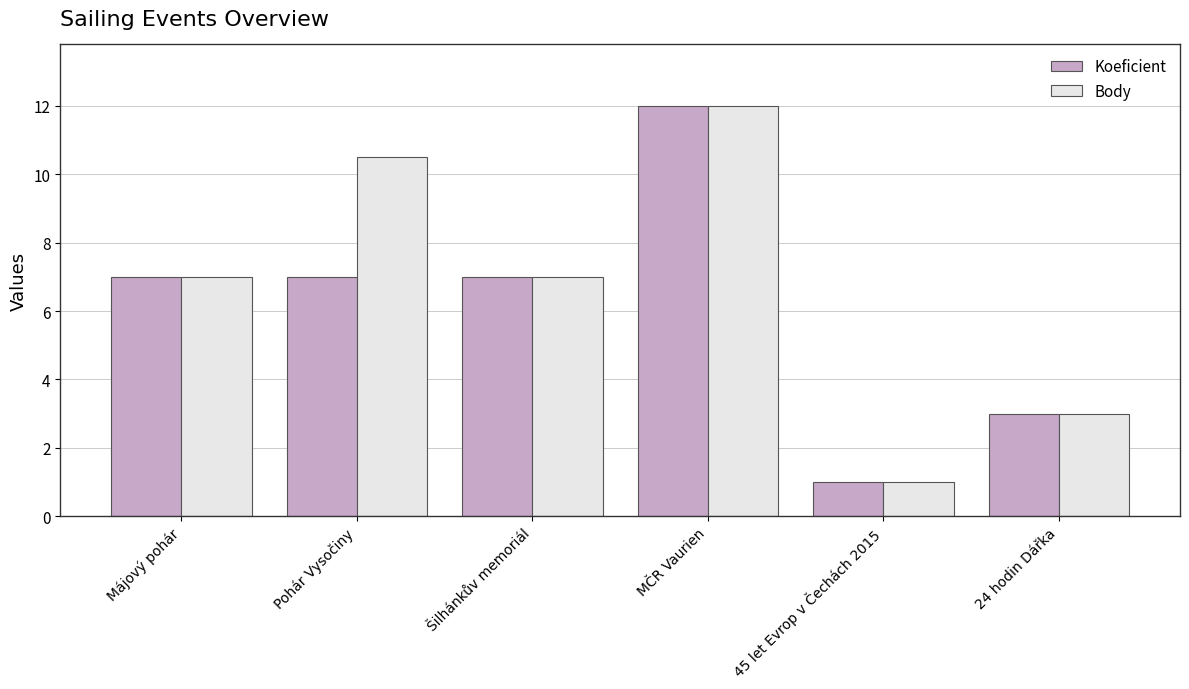

What is the label of the 4th bar from the left?

MČR Vaurien